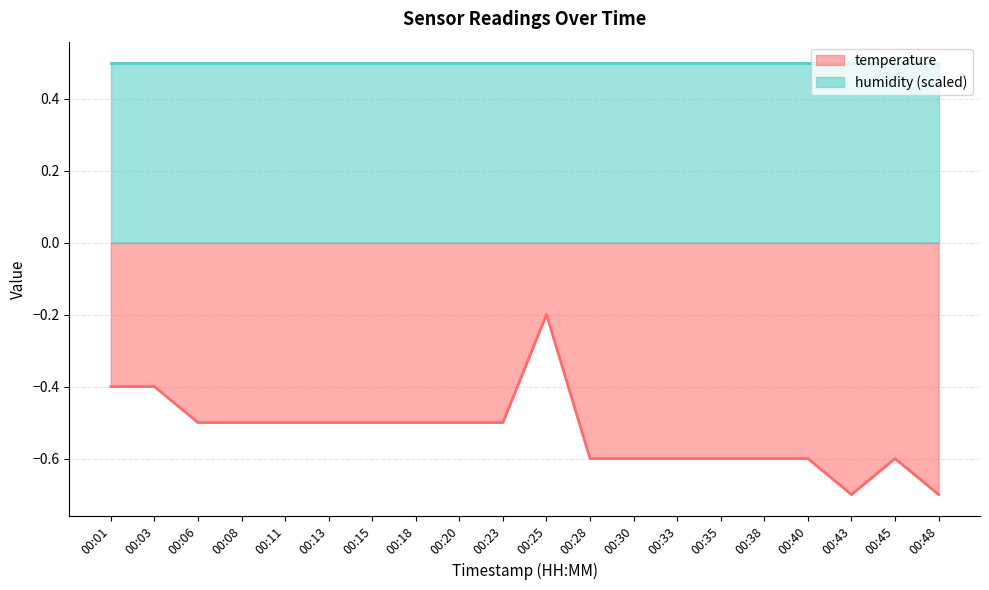

At which label is the value closest to 0?

00:25